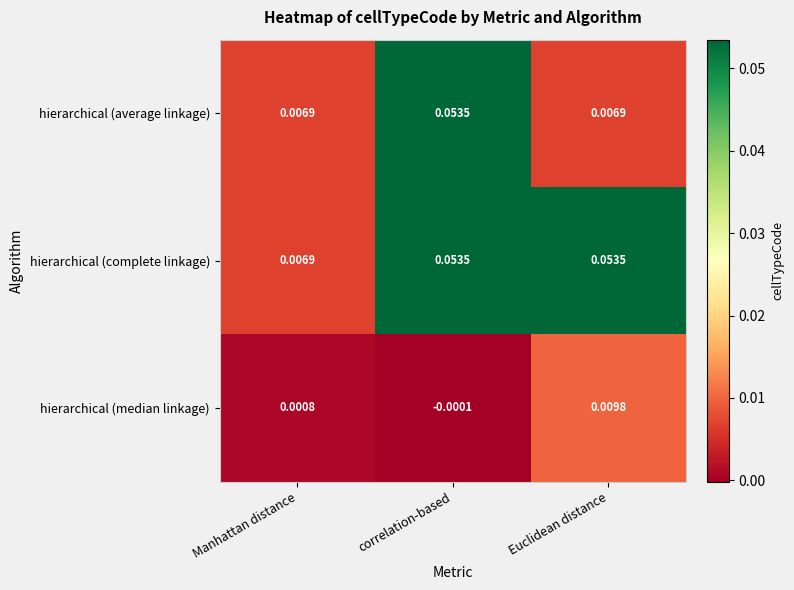

Where is hierarchical (complete linkage) nearest to the value 0?

Manhattan distance